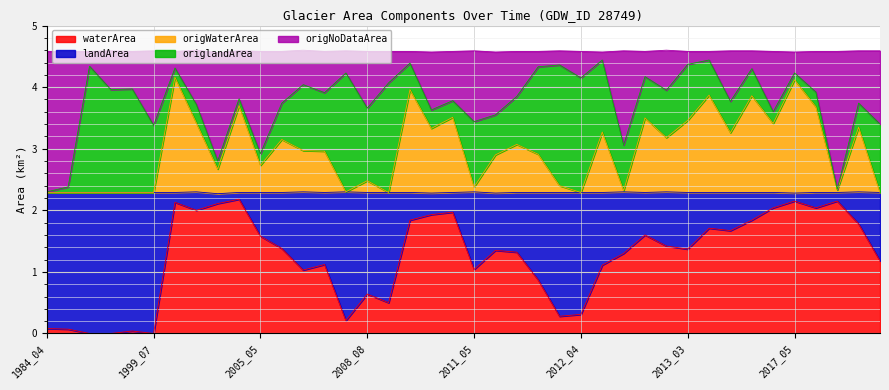

At which category is the sum across all series the highest?

2002_06